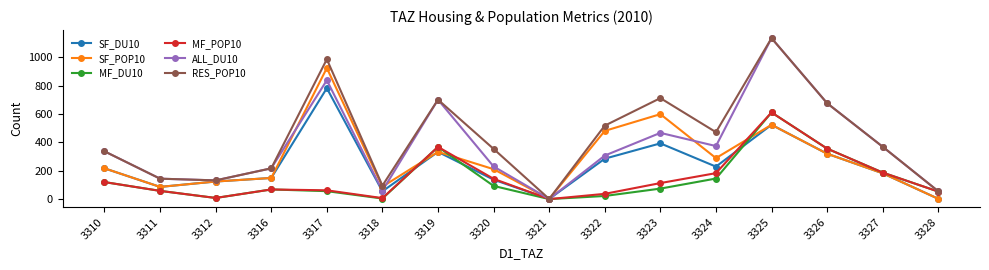

How many interior local peaks does the RES_POP10 series have?

4